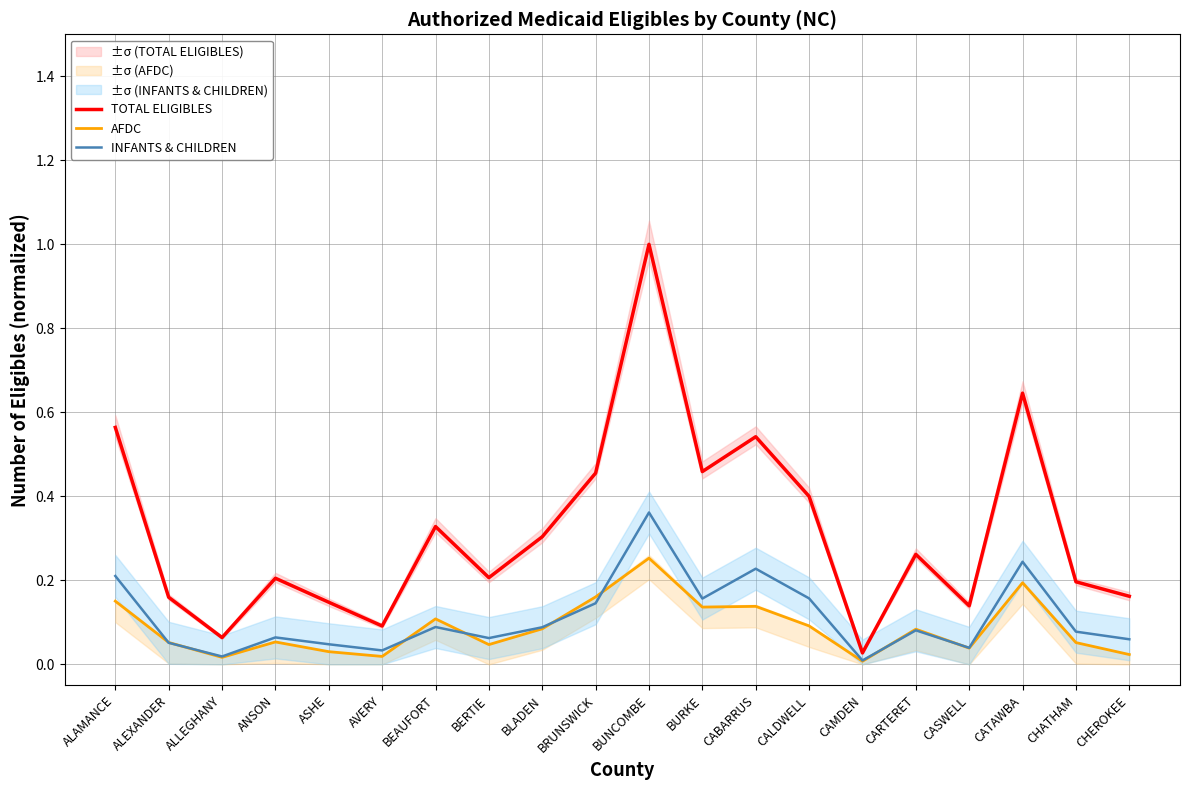

List the series in order of their peak value, lowest first.

AFDC, INFANTS & CHILDREN, TOTAL ELIGIBLES